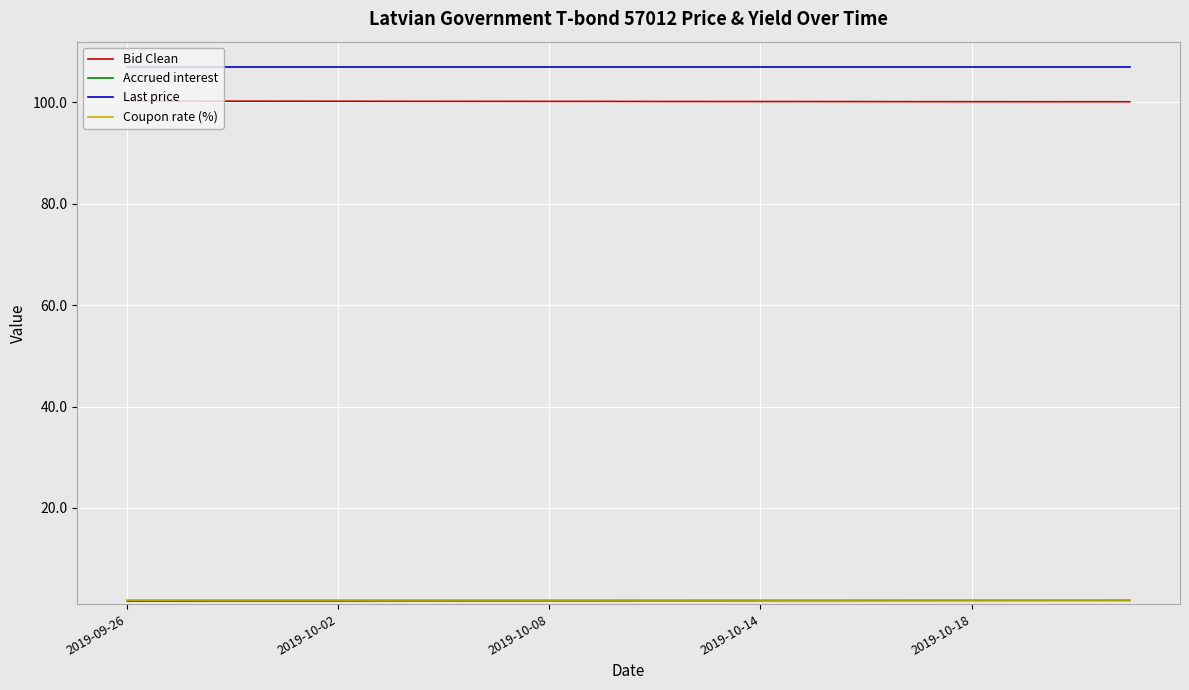

Which series has the largest total across all categories?

Last price